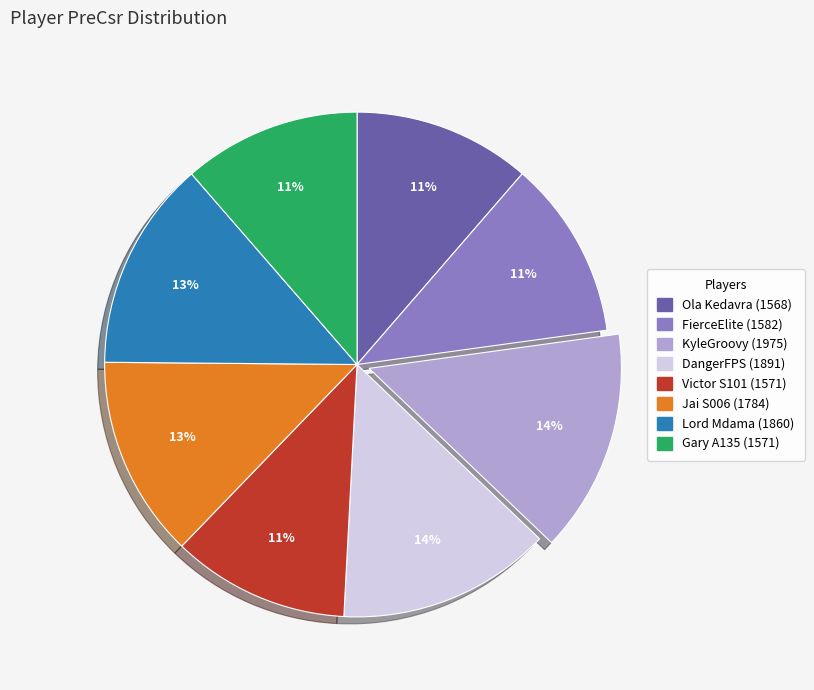

Is the sum of Gary A135 and Lord Mdama greater than half?

No